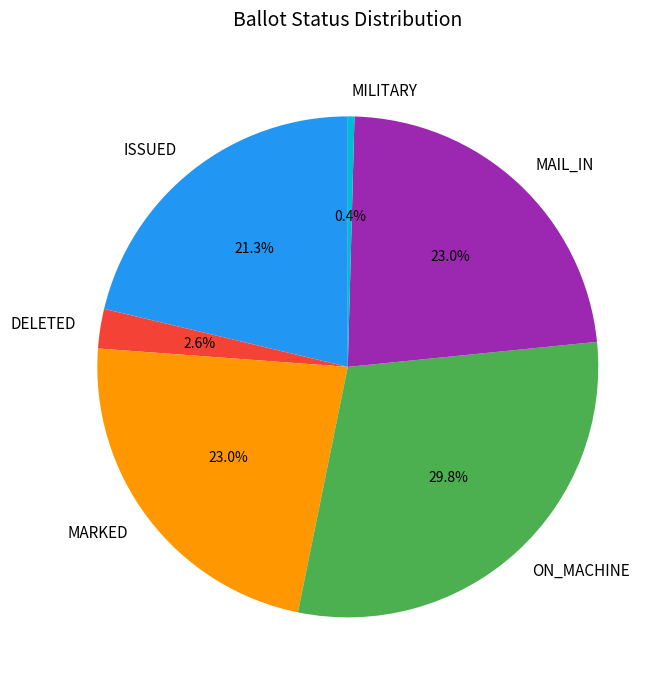

Between DELETED and MARKED, which is larger?

MARKED